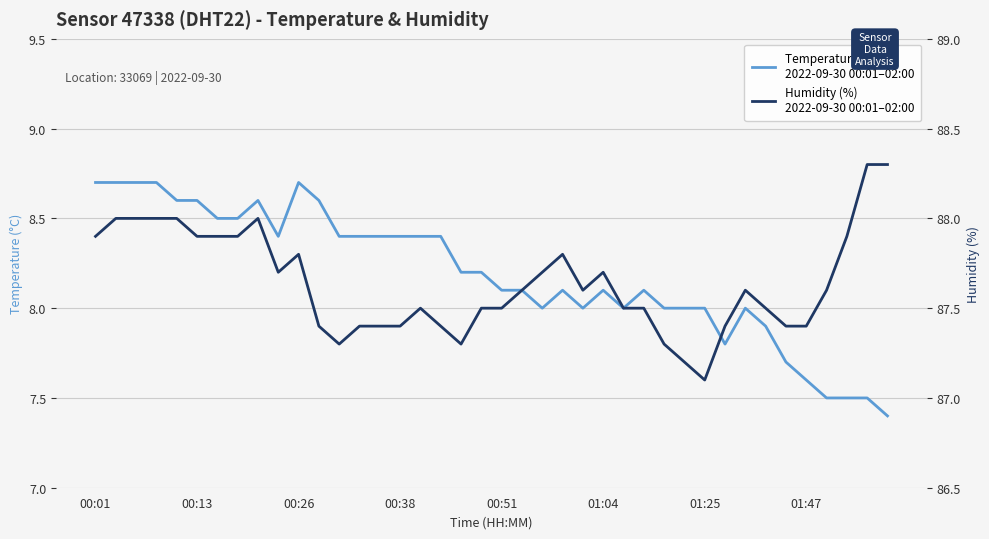

What is the total value across all series at 01:47?

95.0